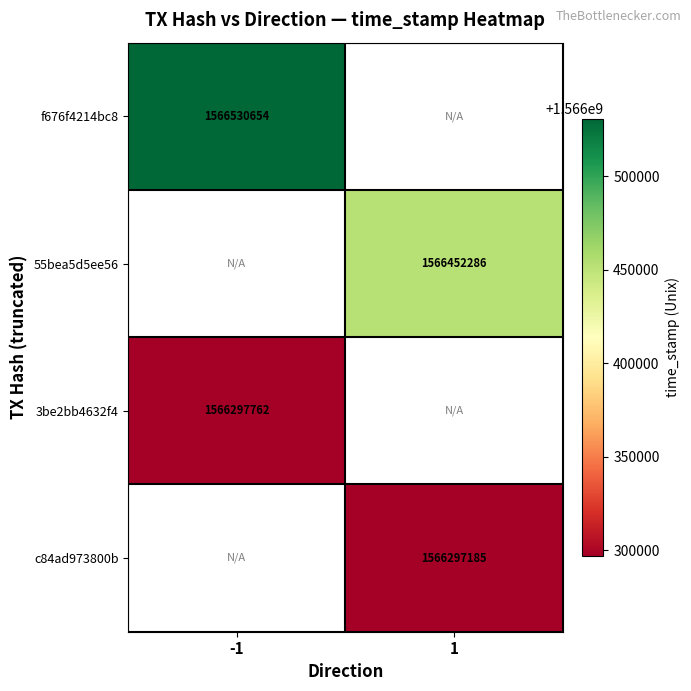

Is it true that 55bea5d5ee56 equals 2241227188 at 1?

False